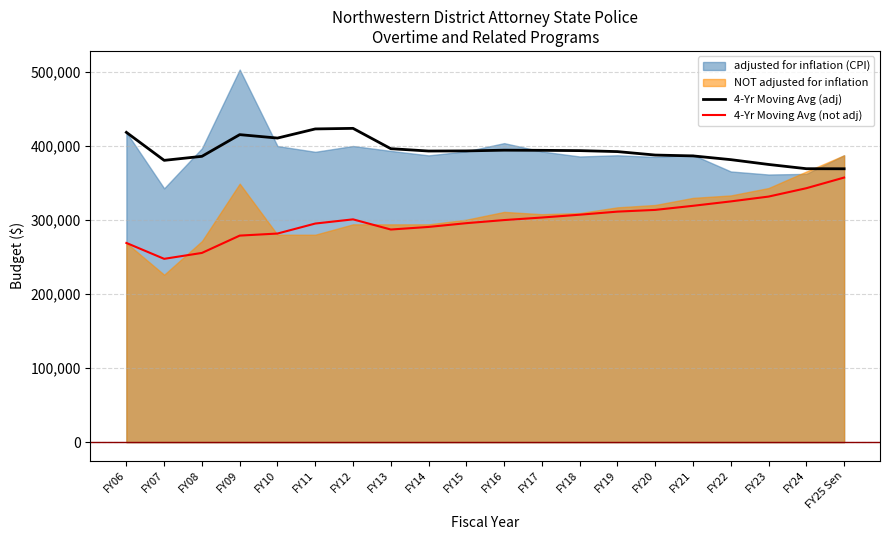

At which label is 4-Yr Moving Avg (adj) closest to 396612?

FY13